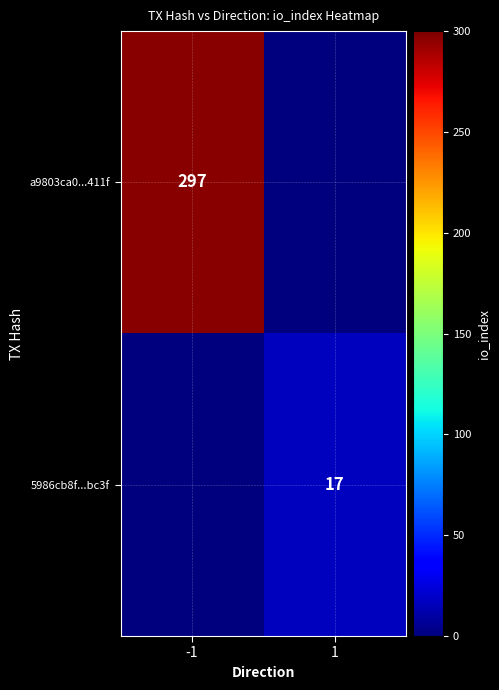

True or false: 5986cb8f...bc3f has a value of 17 at 1.

True